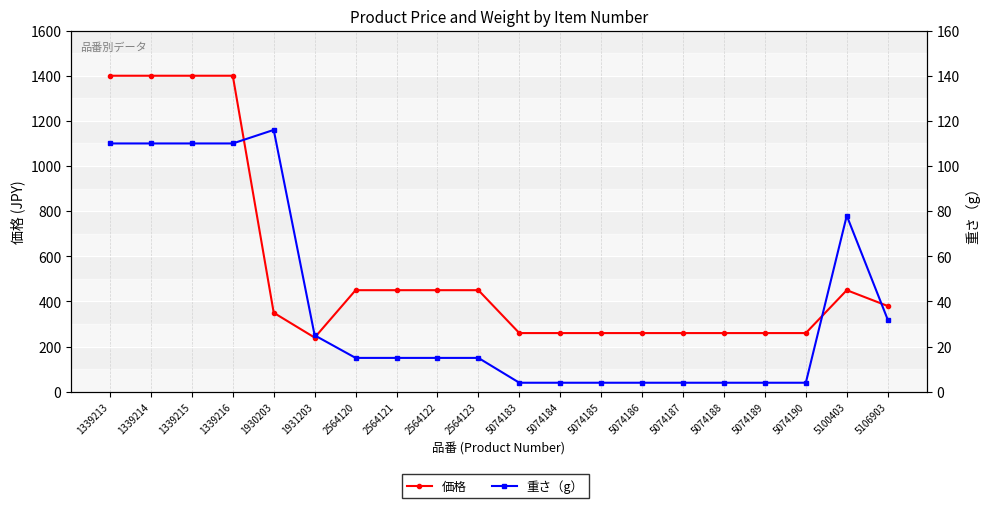

The 重さ（g） series shows 4 at 5074186. True or false?

True